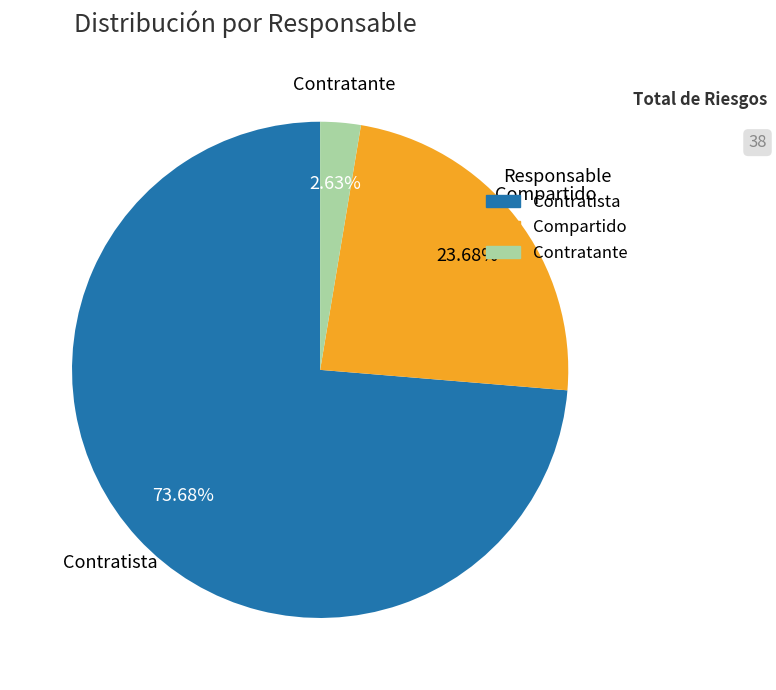

True or false: Contratante accounts for 8% of the total.

False